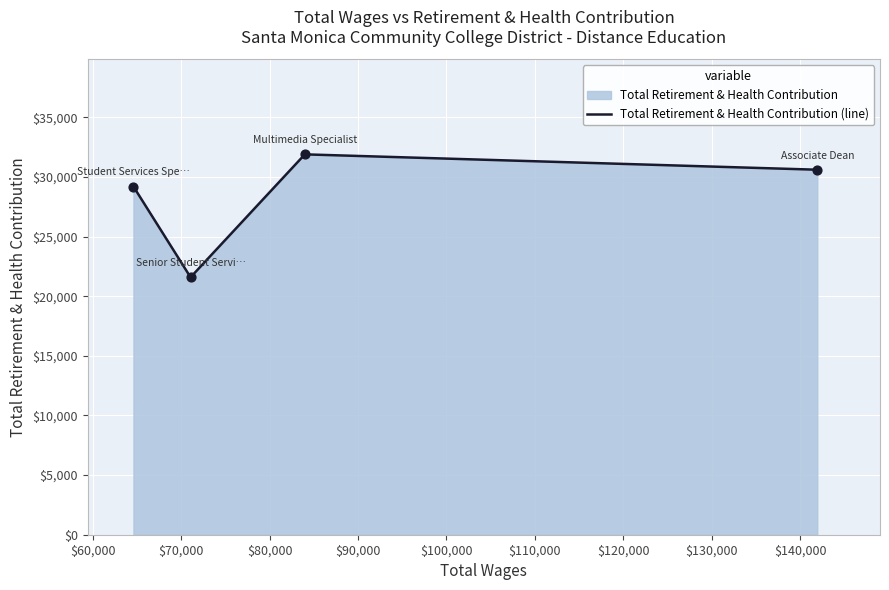

What is the difference between the second highest and minimum values?

9020